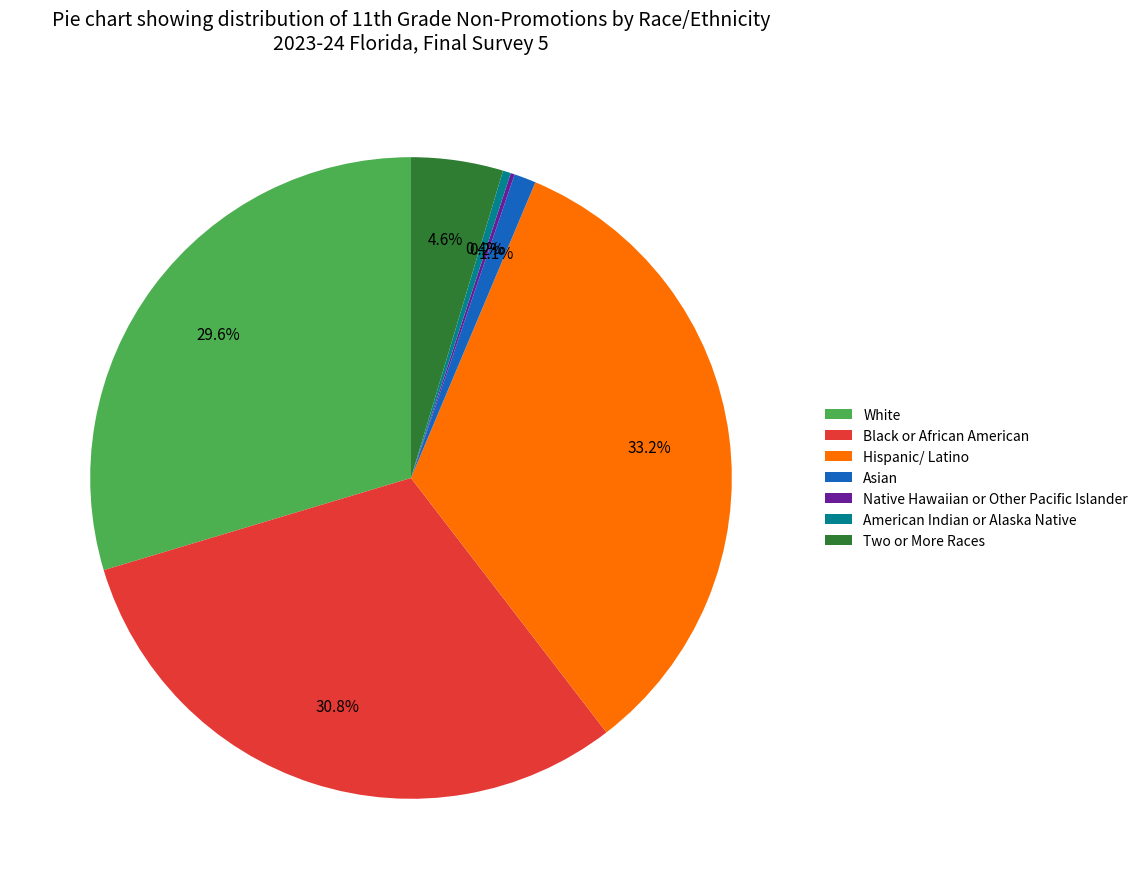

Does any single category account for the majority?

No